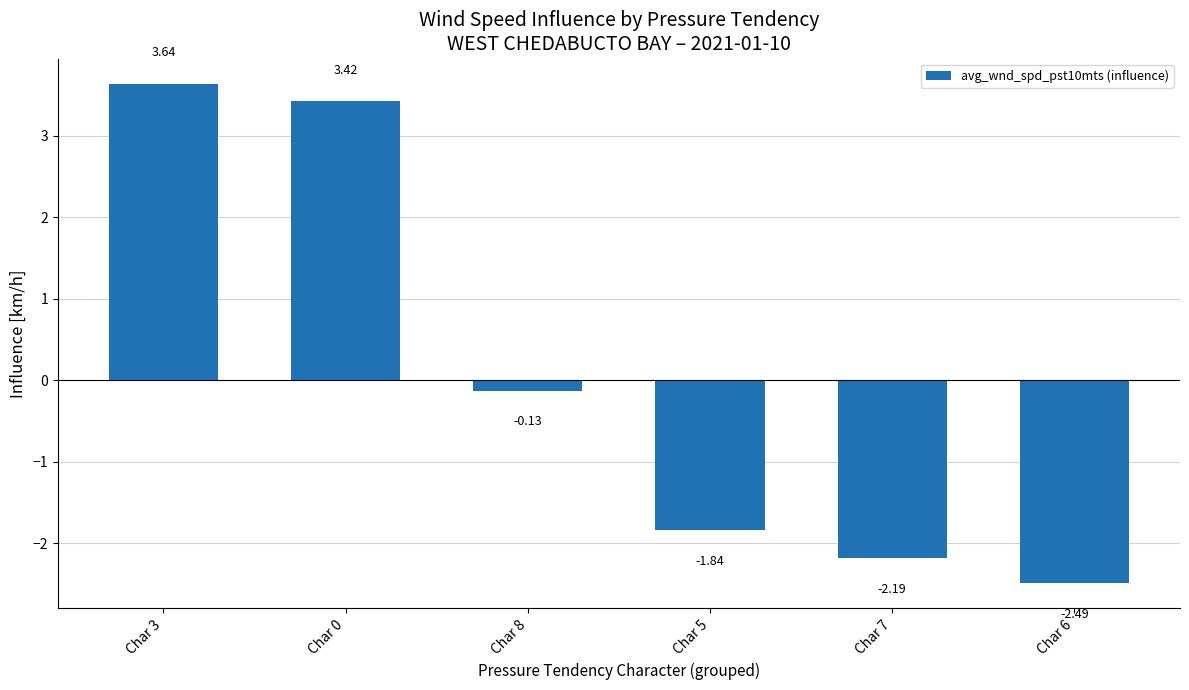

List the labels in order of value, smallest first.

Char 6, Char 7, Char 5, Char 8, Char 0, Char 3